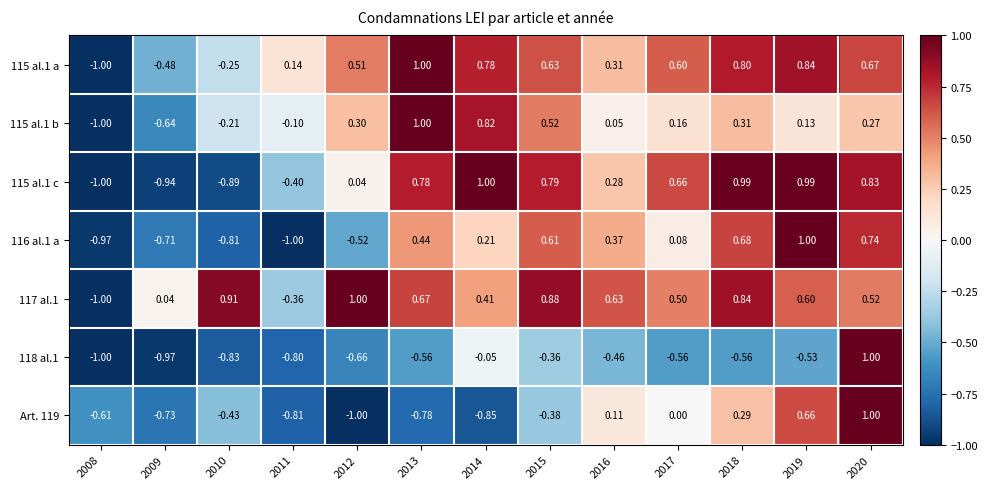

Is the value of 117 al.1 at 2013 greater than the value of 115 al.1 a at 2011?

Yes